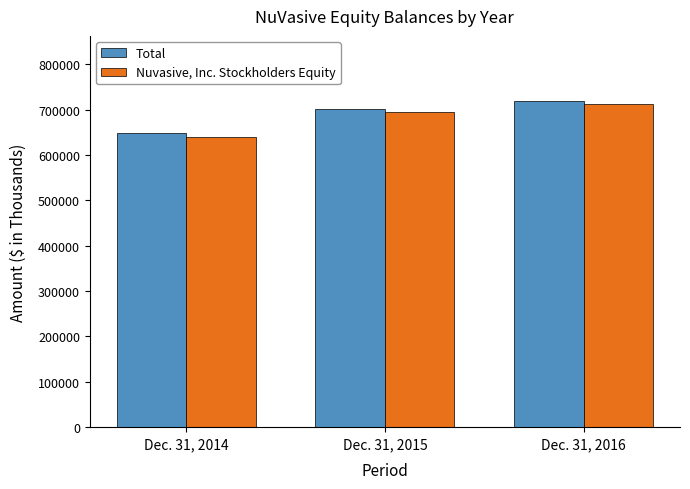

The Total series shows 648358 at Dec. 31, 2014. True or false?

True